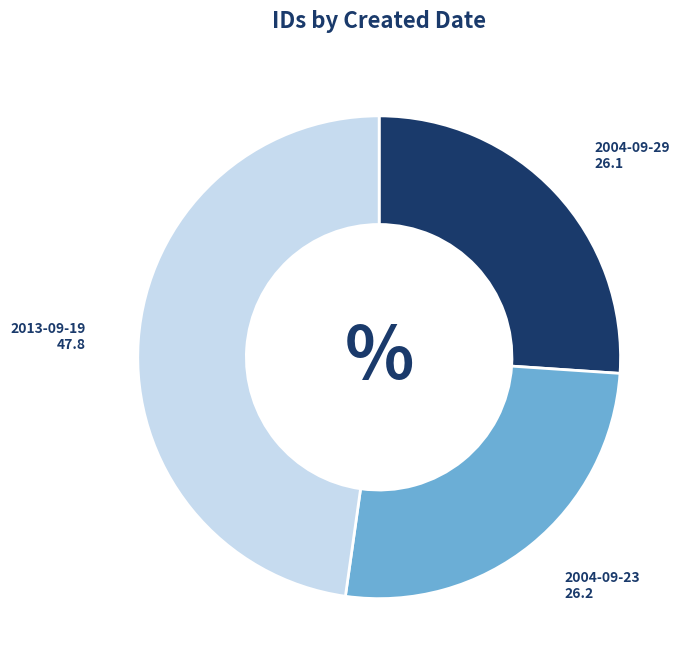

Is there a majority slice in this chart?

No